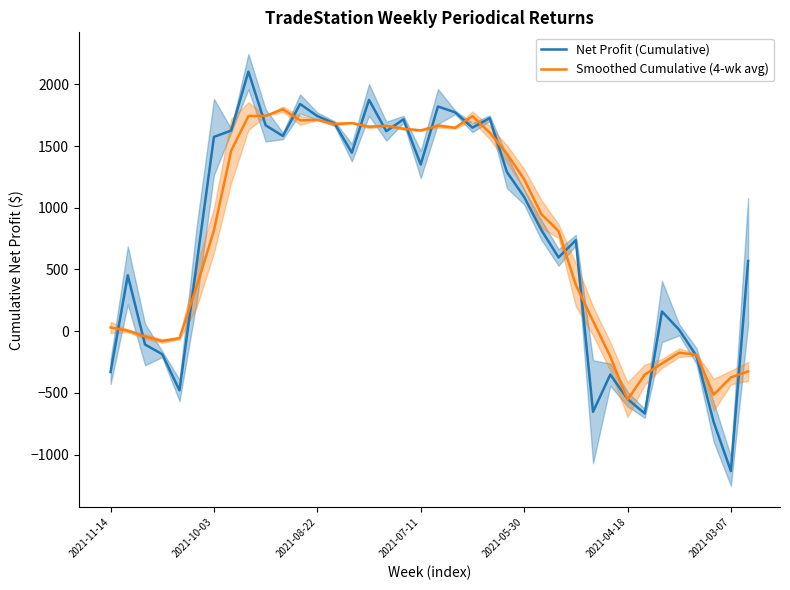

Is the value of Smoothed Cumulative (4-wk avg) at 13 greater than the value of Net Profit (Cumulative) at 2021-05-30?

Yes